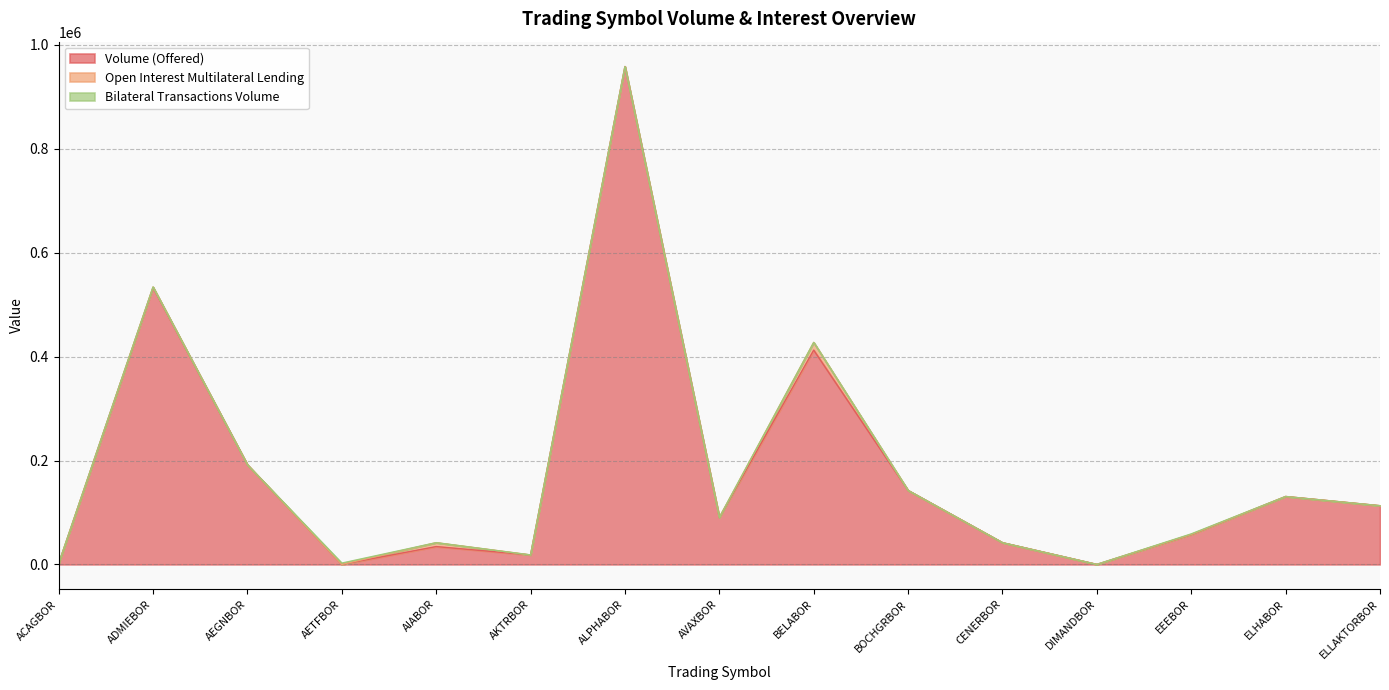

What value does the Volume (Offered) series have at BOCHGRBOR?

142339